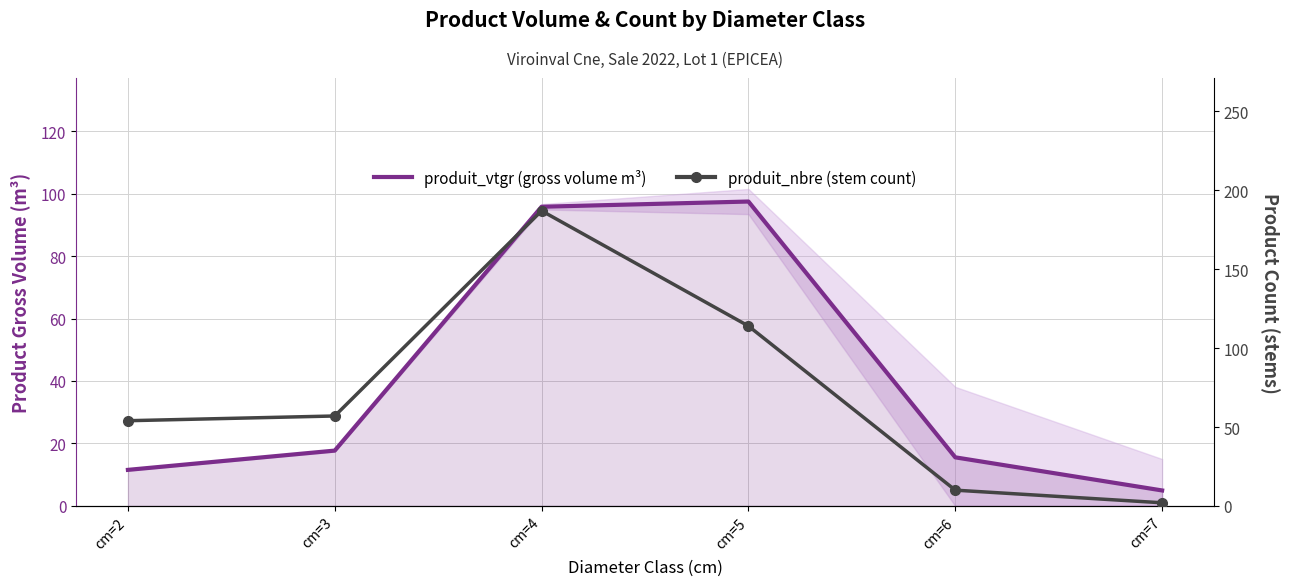

Rank the series by their average value, from highest to lowest.

produit_nbre (stem count), produit_vtgr (gross volume m³)